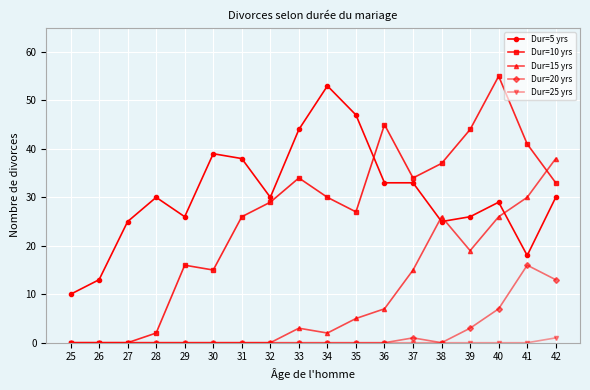

True or false: Dur=15 yrs has a value of 6 at 38.

False